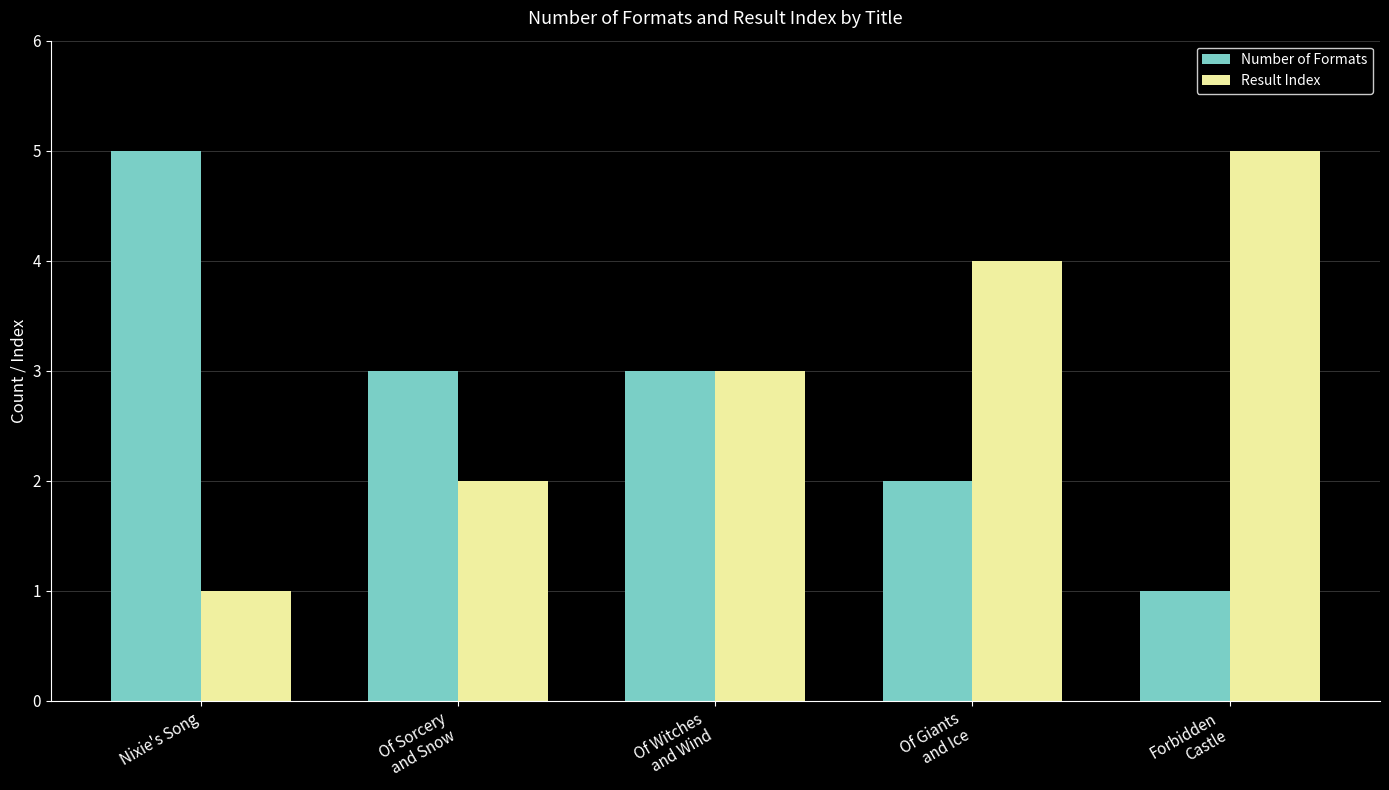

How many values in the Number of Formats series are below 3?

2